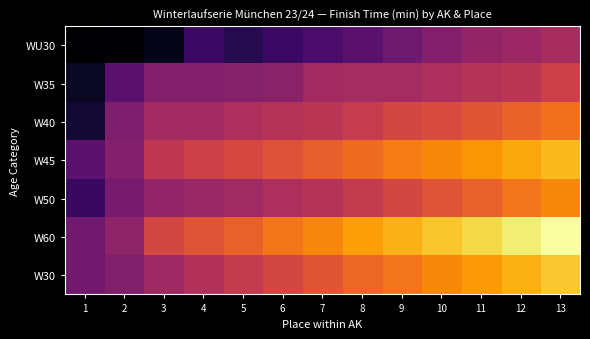

Rank the series at 11 from lowest to highest value.

WU30, W35, W40, W50, W45, W30, W60